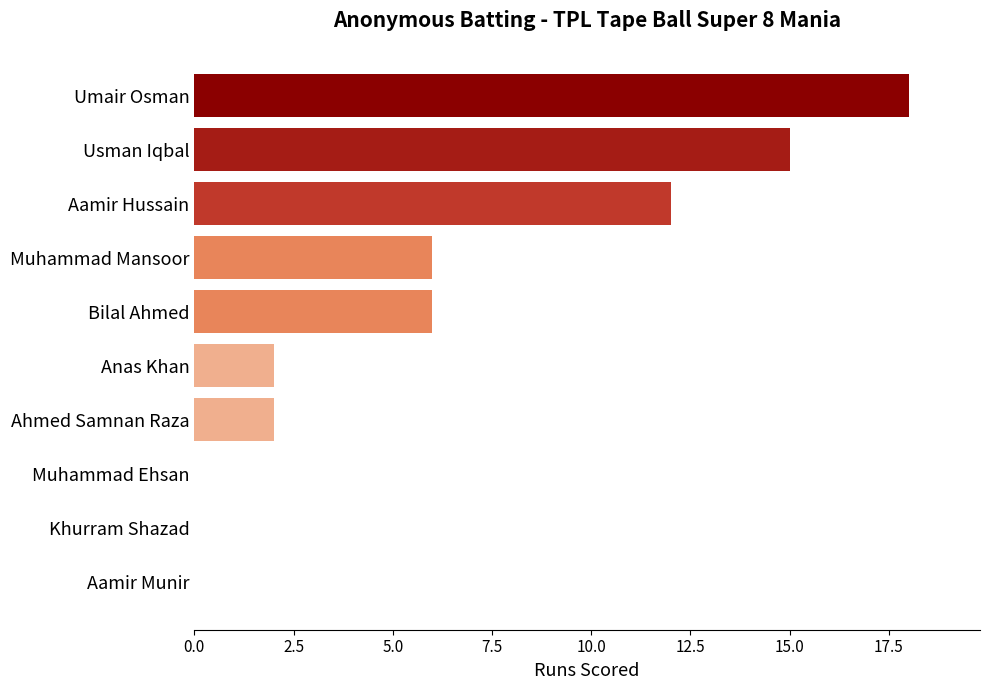

Between Umair Osman and Ahmed Samnan Raza, which is larger?

Umair Osman